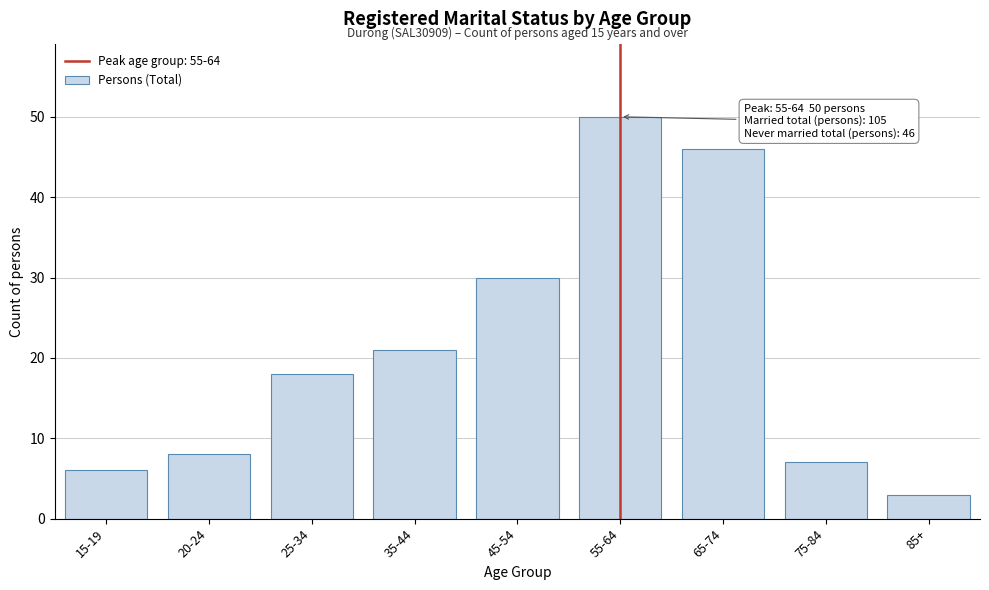

Reading left to right, extract all data points from this chart.

15-19=6	20-24=8	25-34=18	35-44=21	45-54=30	55-64=50	65-74=46	75-84=7	85+=3